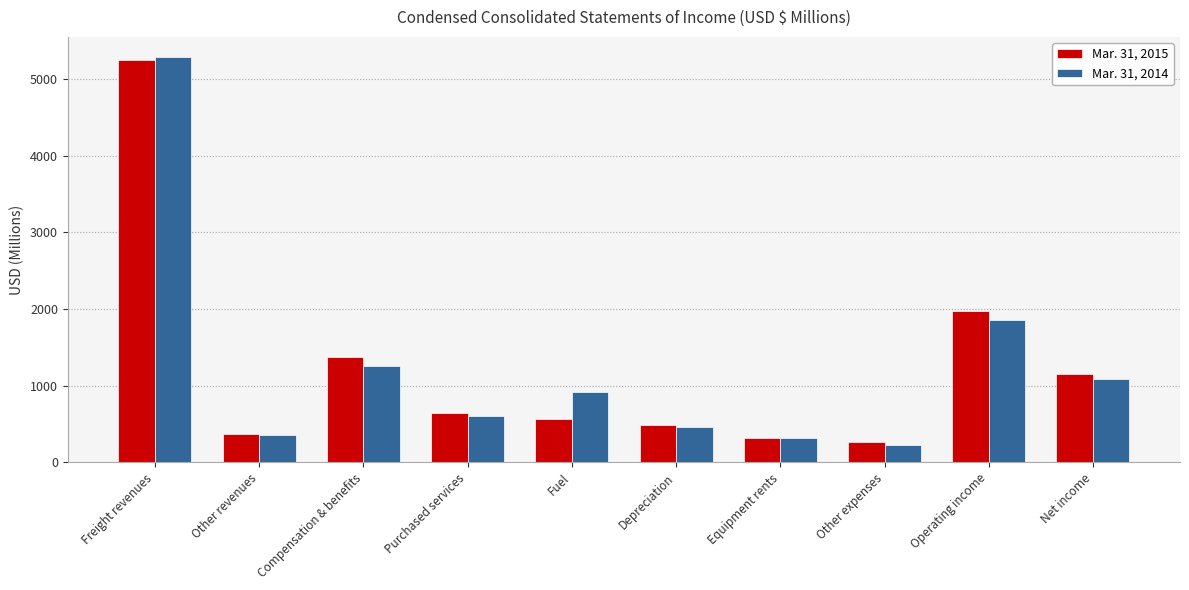

What is the label of the 10th bar from the right?

Freight revenues